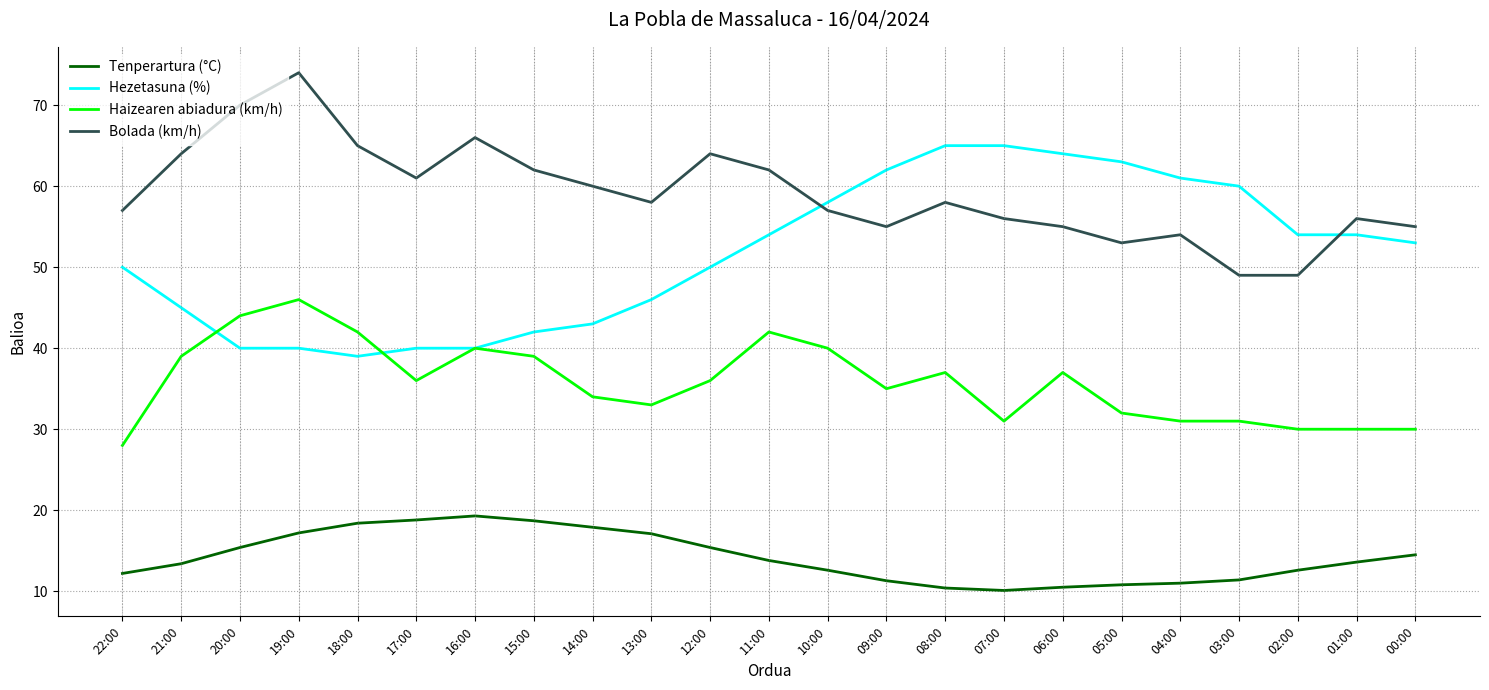

What position from the left is 13:00?

10